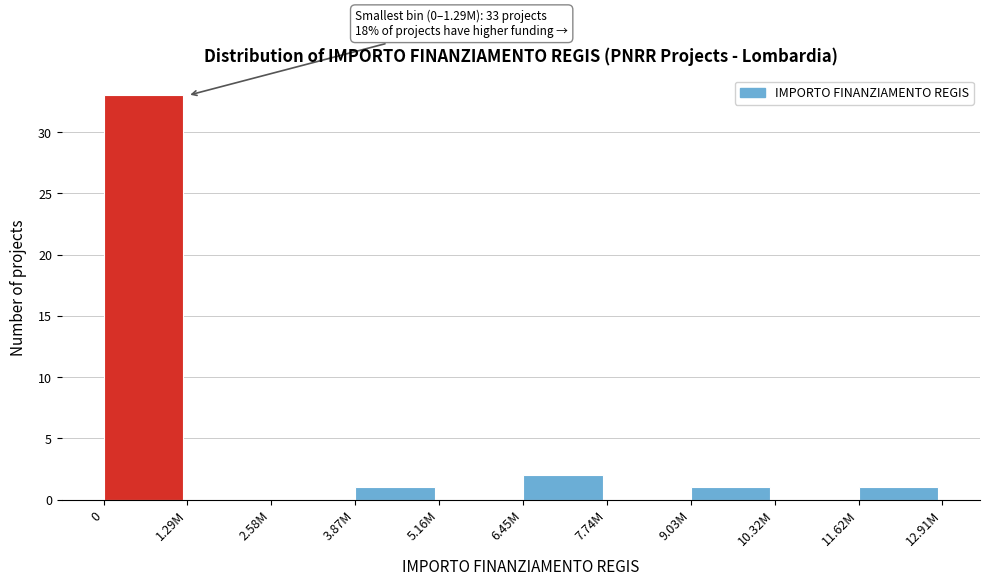

Reading right to left, list all the values displayed in this chart.

11.62M=1	10.32M=0	9.03M=1	7.74M=0	6.45M=2	5.16M=0	3.87M=1	2.58M=0	1.29M=0	0=33